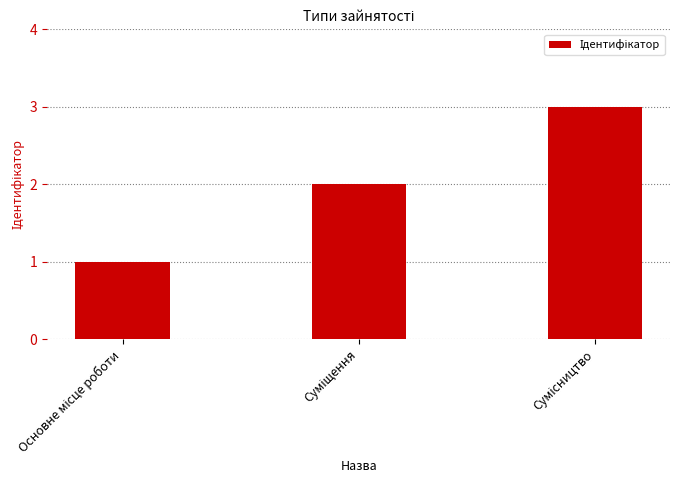

What is the sum of all values?

6